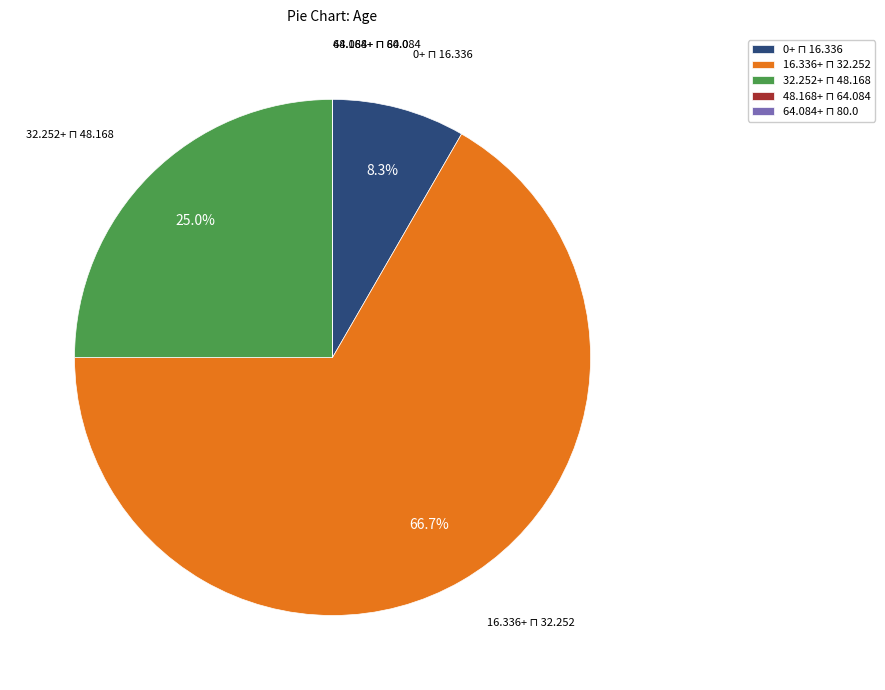

To the nearest percent, what is the average slice percentage?

20%